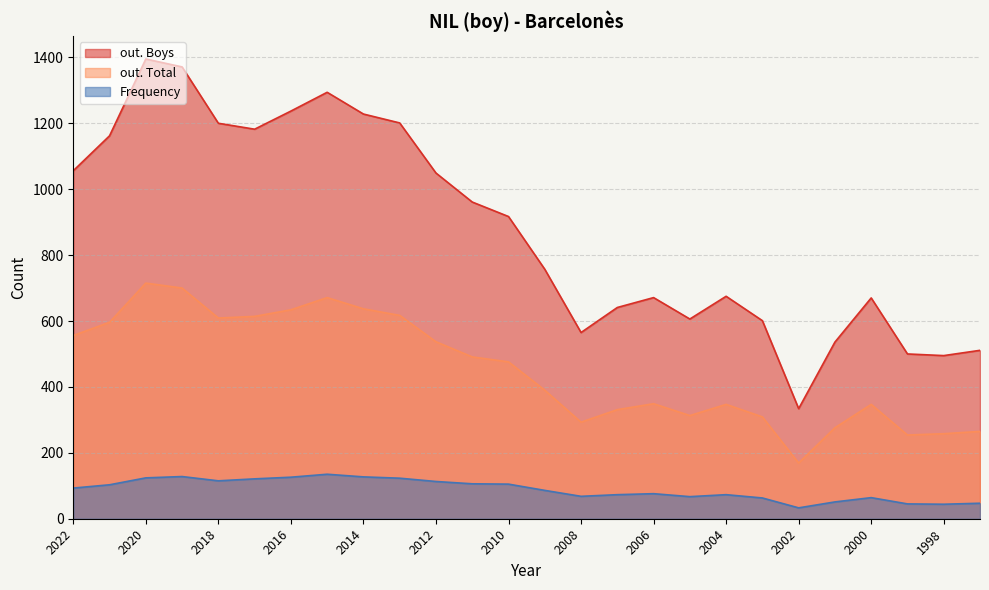

List the series in order of their overall mean, lowest first.

Frequency, out. Total, out. Boys